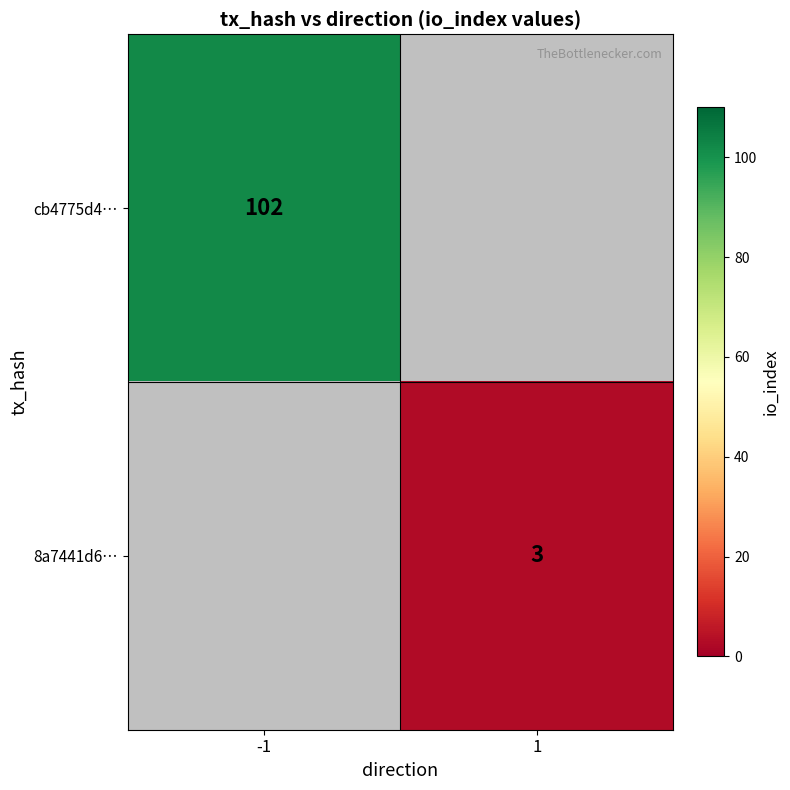

The cb4775d4… series shows 102 at -1. True or false?

True